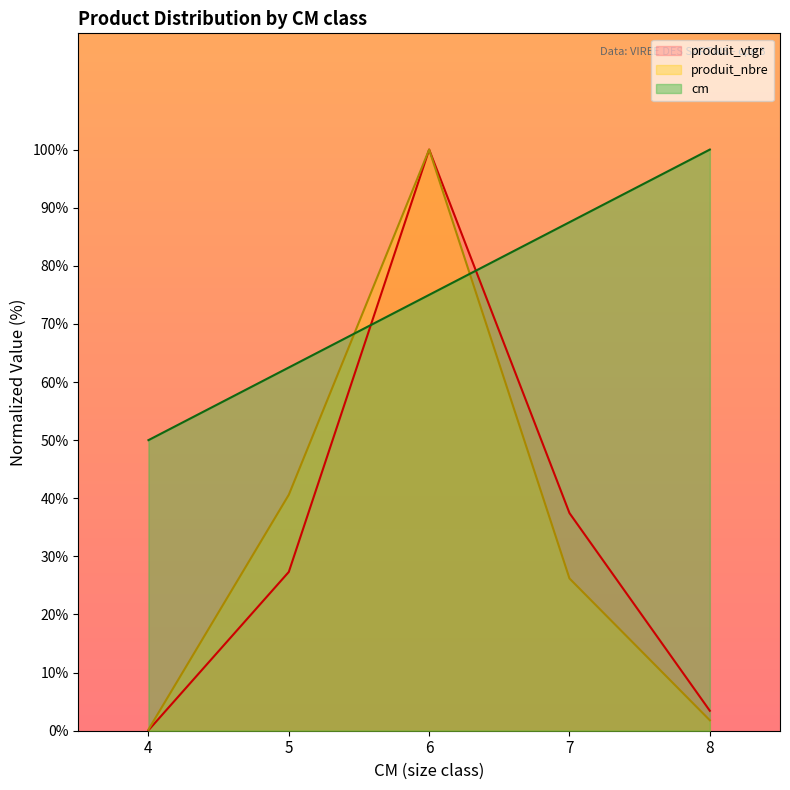

In produit_vtgr, how many points are higher than both neighbors (excluding endpoints)?

1